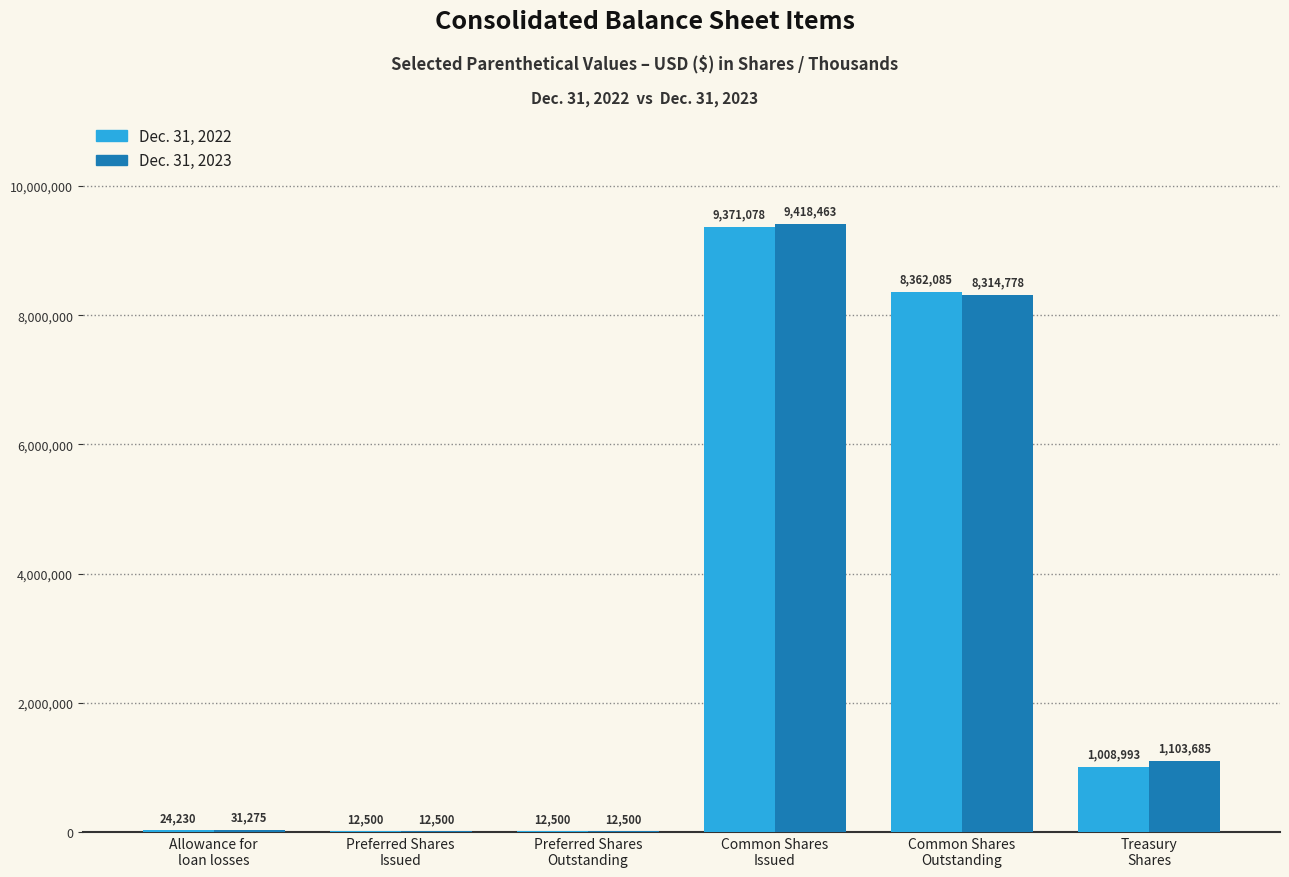

True or false: Dec. 31, 2023 has a value of 12500 at Preferred Shares
Issued.

True